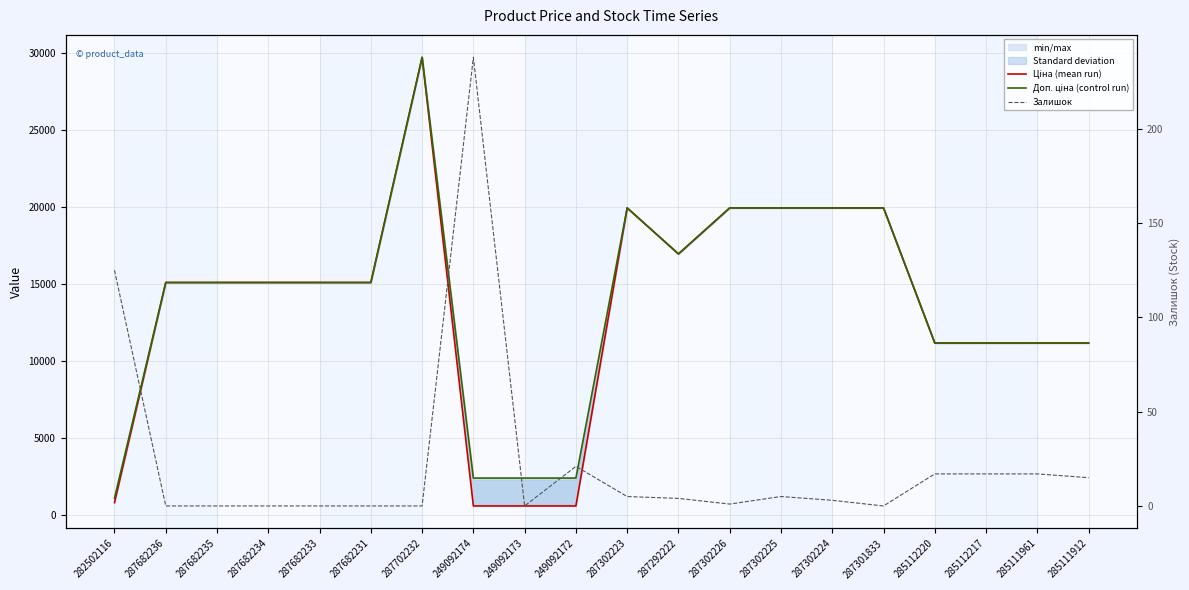

True or false: Доп. ціна (control run) and Ціна (mean run) intersect in this chart.

False